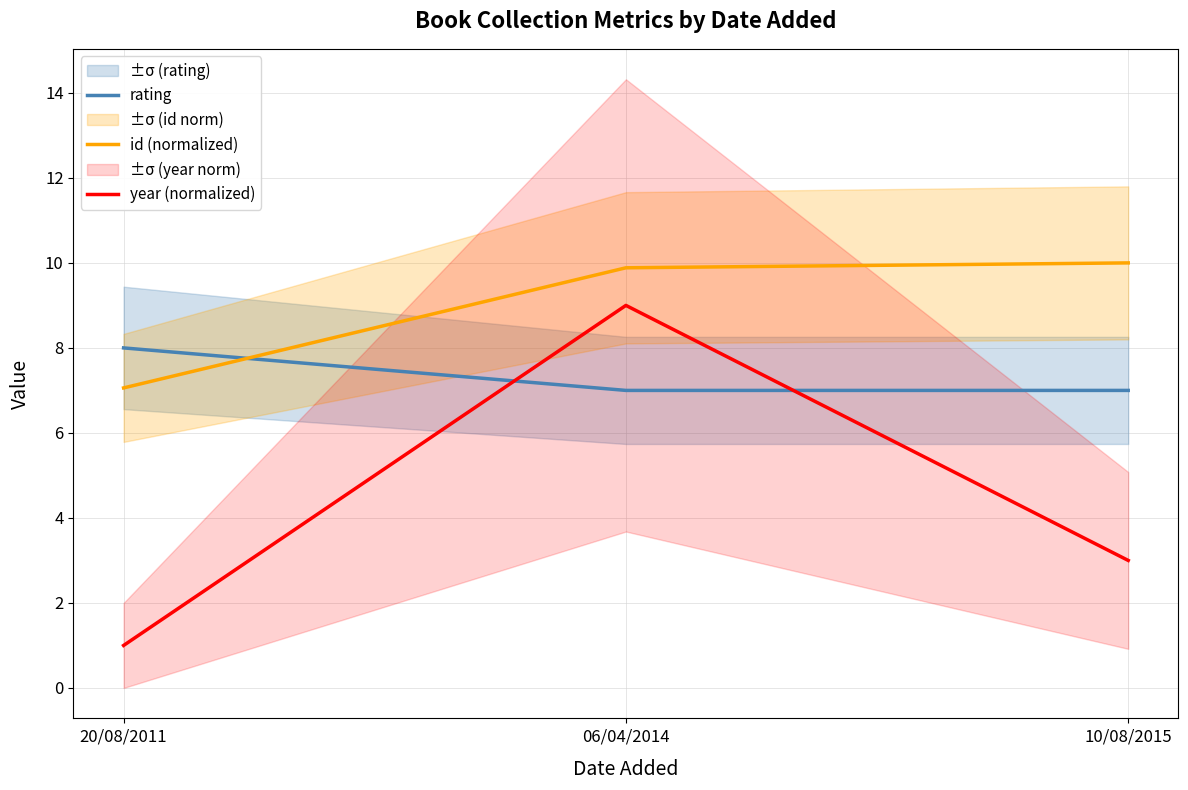

Rank the series by their average value, from highest to lowest.

id (normalized), rating, year (normalized)